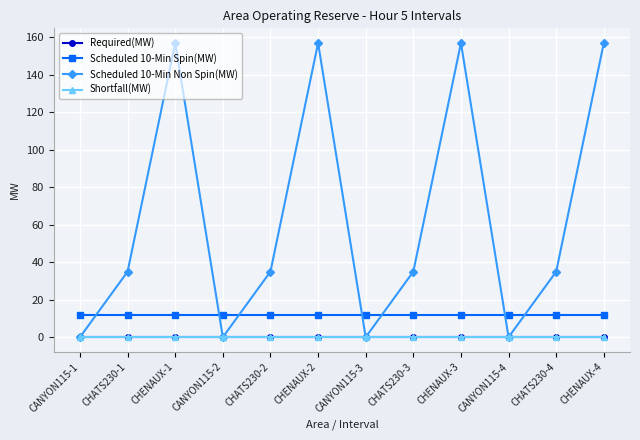

True or false: Scheduled 10-Min Spin(MW) has more than 2 points higher than both neighbors.

False